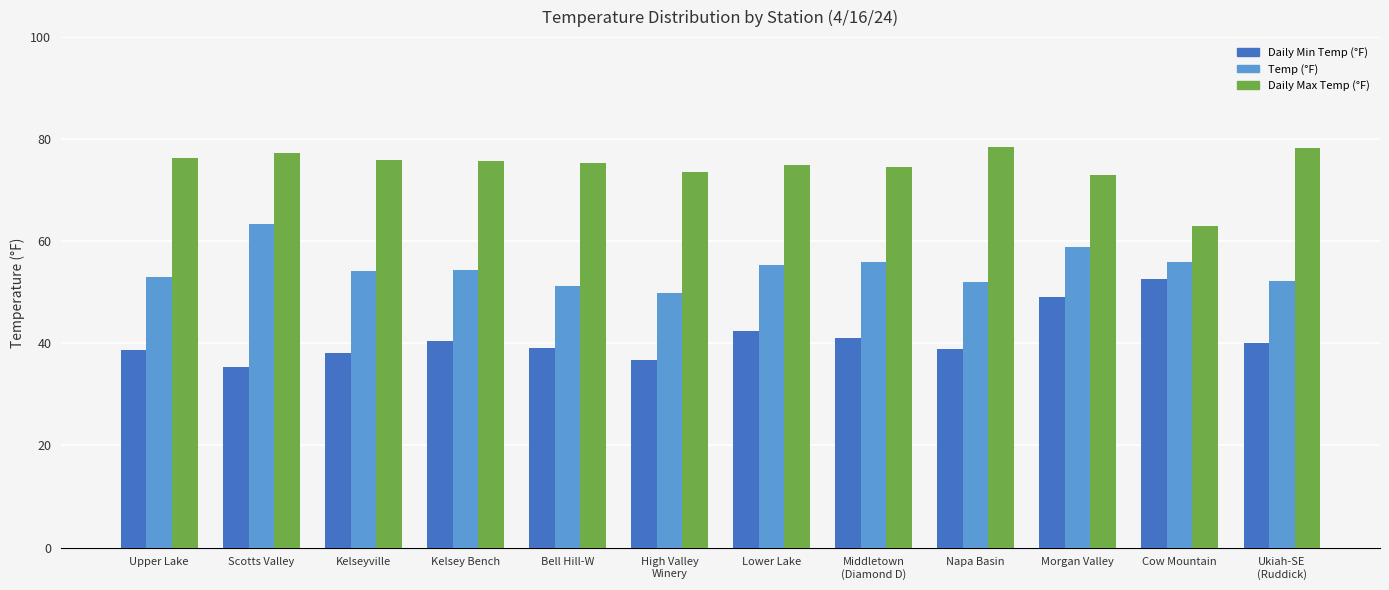

The value of Daily Max Temp (°F) at Lower Lake is 19.1. True or false?

False